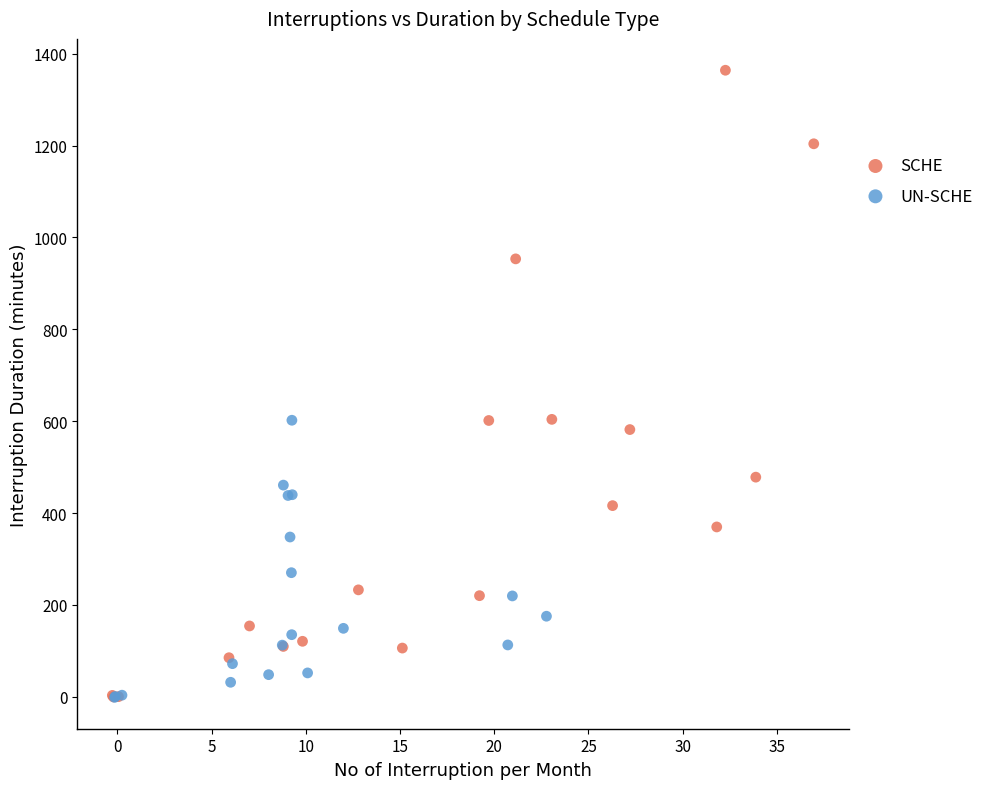

Which series has the largest Y range (max minus min)?

SCHE